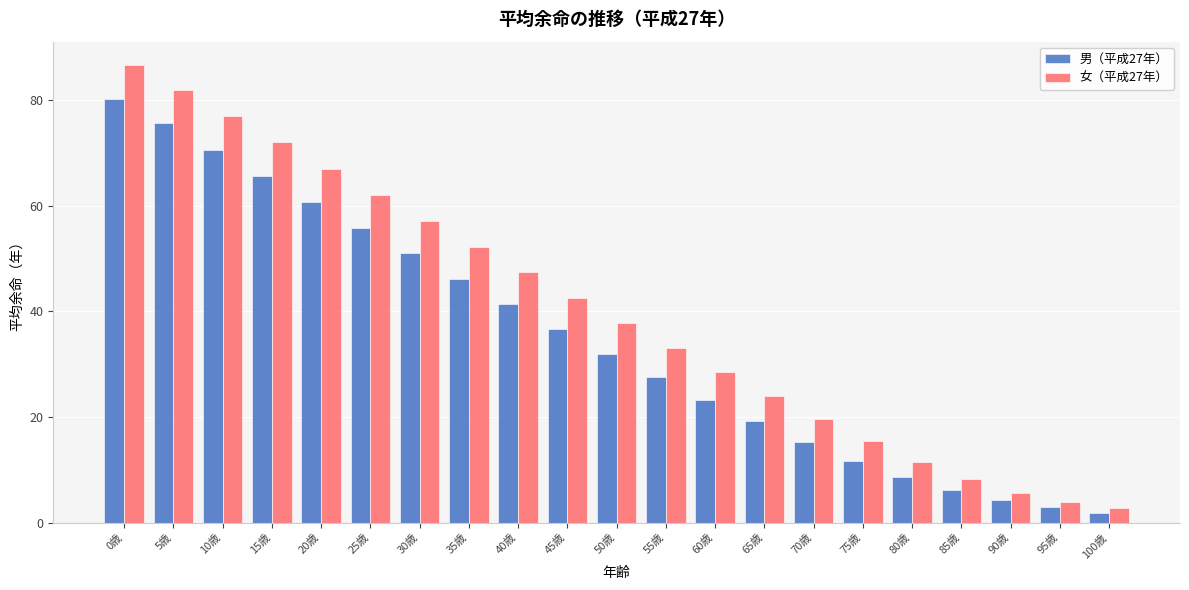

What is the difference between the maximum and second lowest values in the 女（平成27年） series?

82.8